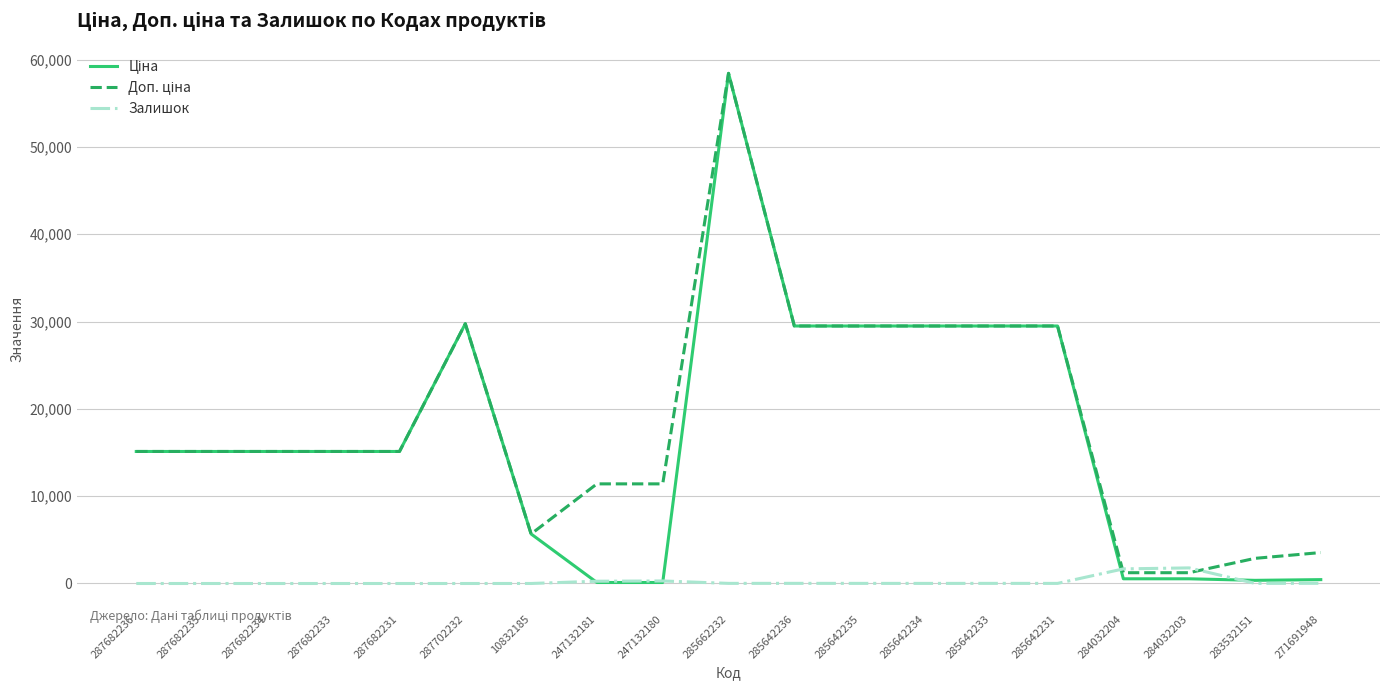

What is the greatest value displayed?

58426.5